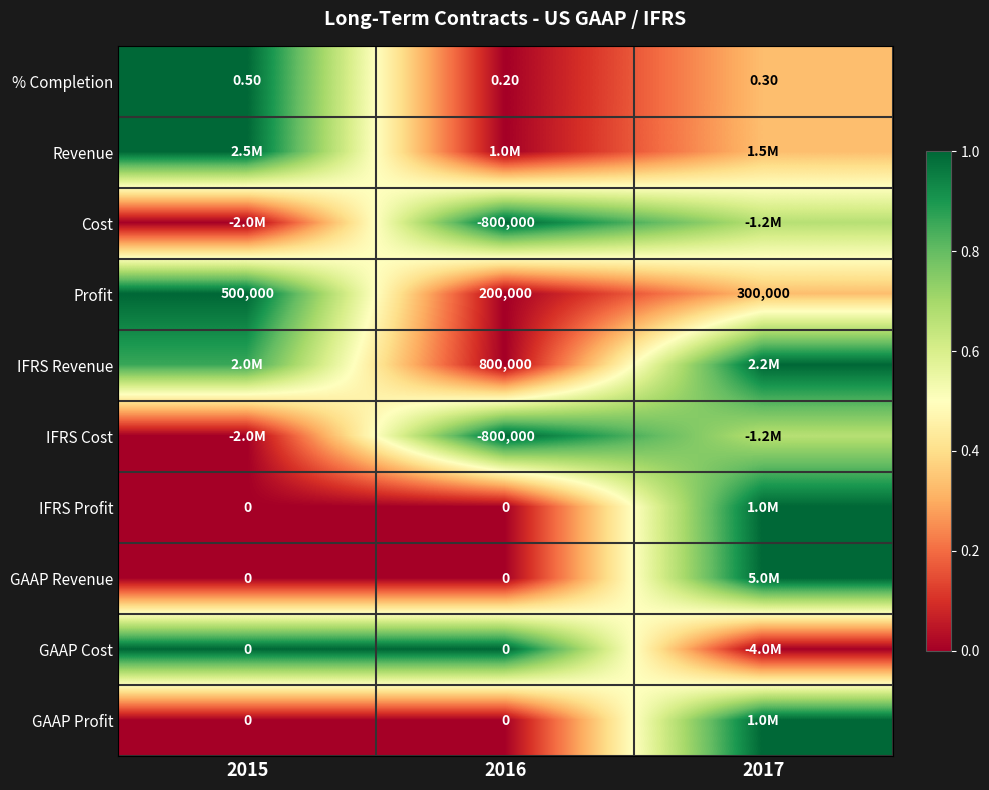

Which has a higher value, 2016 or 2015?

2015